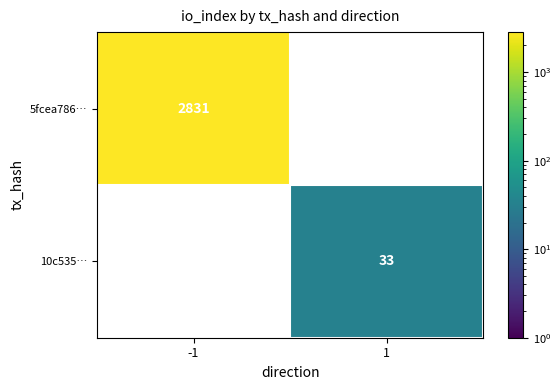

What is the minimum value shown in the chart?

33.0